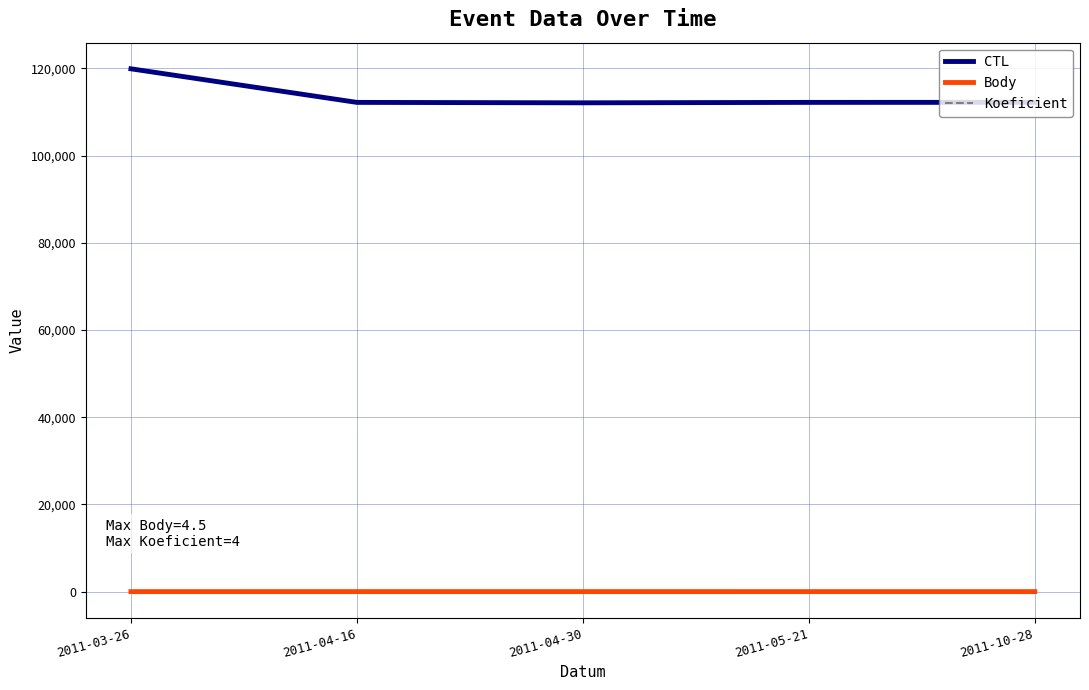

Which series has the largest range (max minus min)?

CTL